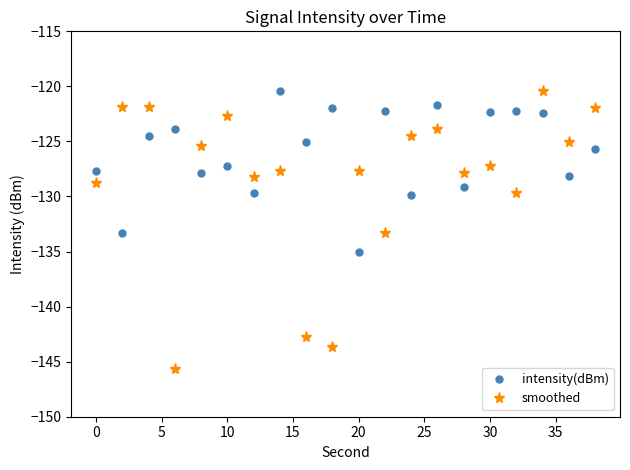

Rank the series by their average value, from highest to lowest.

intensity(dBm), smoothed